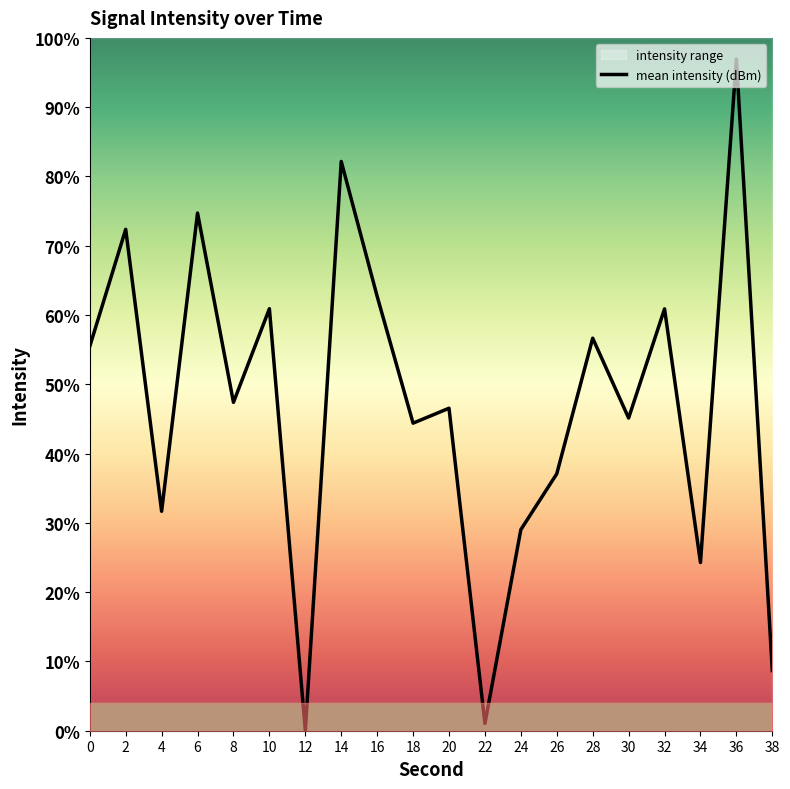

How many values are above zero?

19